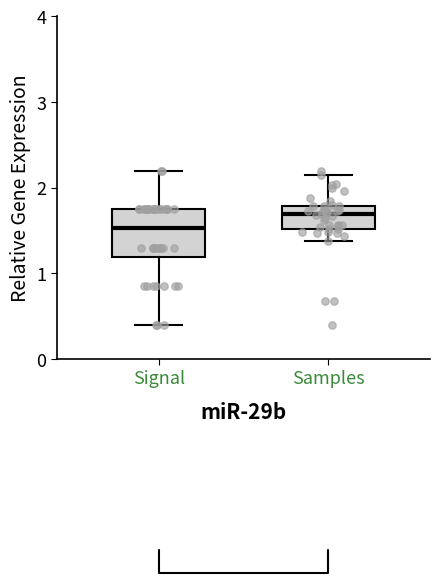

Which box's median line is the highest?

Samples